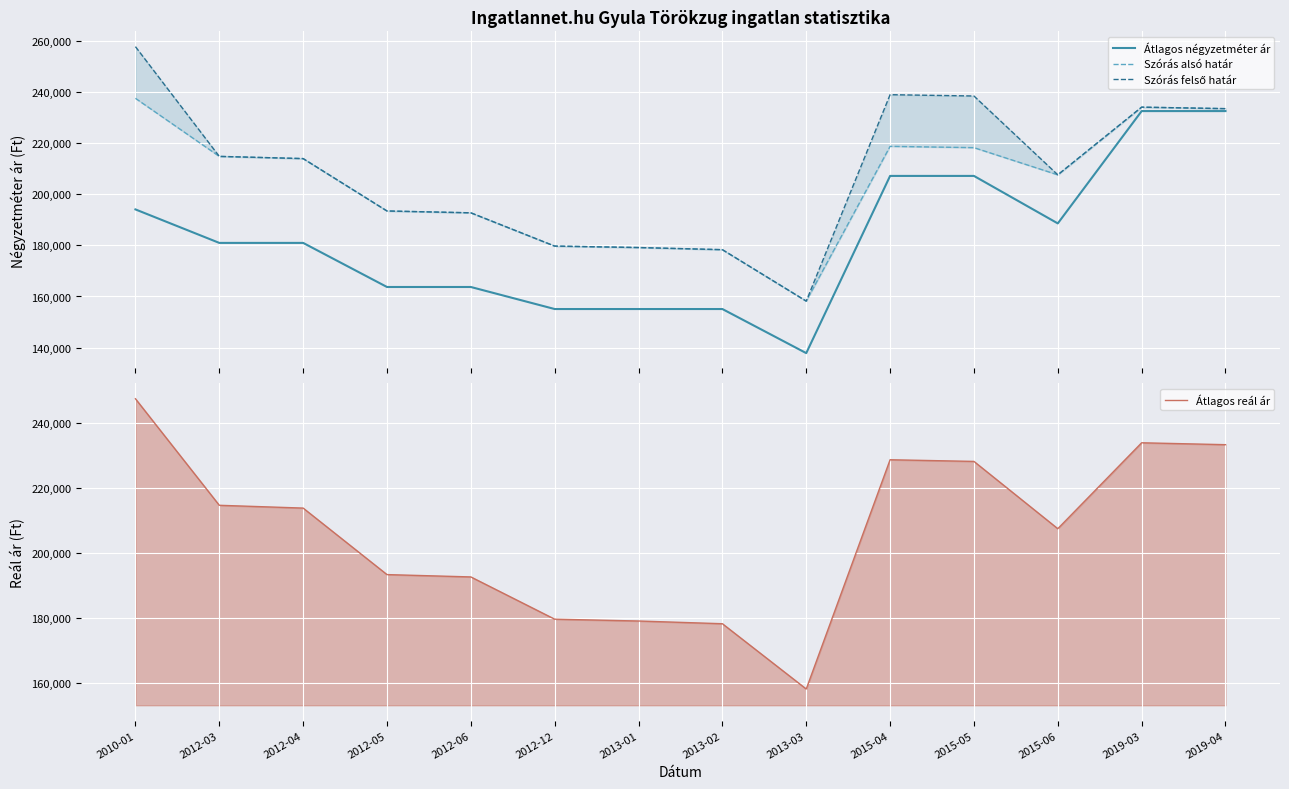

Is the value of Szórás felső határ at 2019-04 greater than the value of Átlagos négyzetméter ár at 2015-04?

Yes